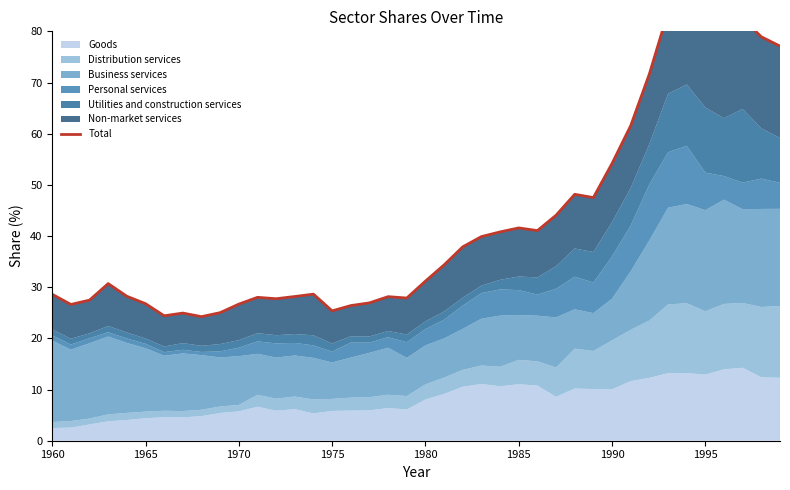

What is the difference between the second highest and minimum values?

59.5